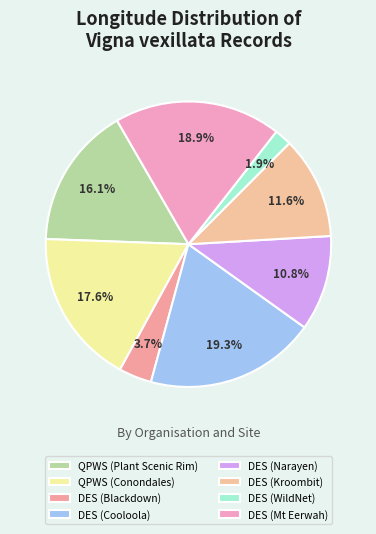

Rank the categories by value from lowest to highest.

DES (WildNet), DES (Blackdown), DES (Narayen), DES (Kroombit), QPWS (Plant Scenic Rim), QPWS (Conondales), DES (Mt Eerwah), DES (Cooloola)